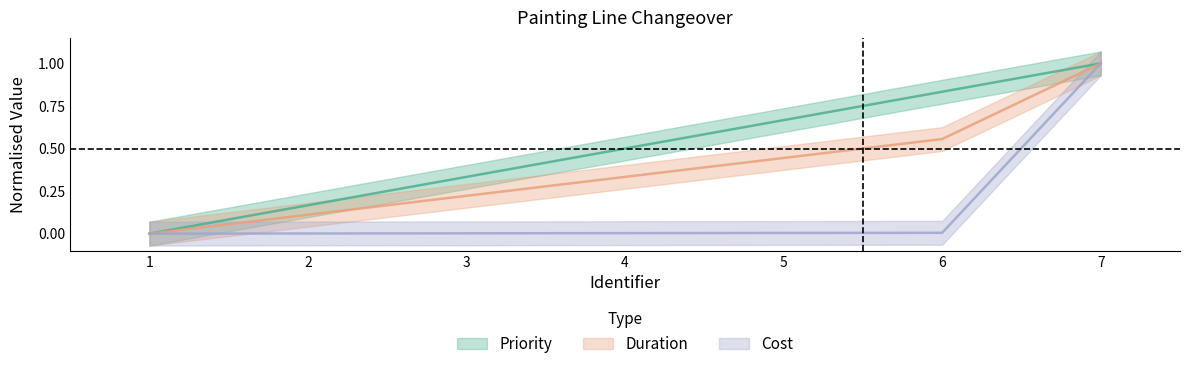

What are all the series names shown in the legend?

Priority, Duration, Cost